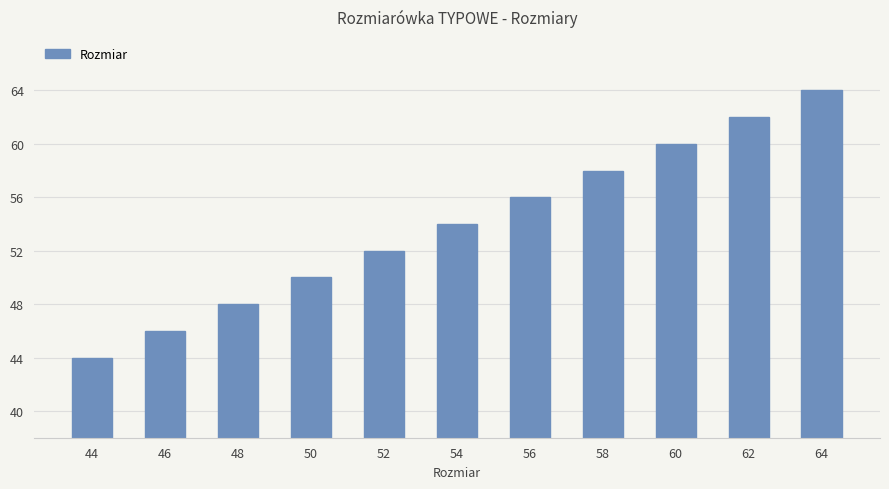

What is the difference between the values at 52 and 54?

2